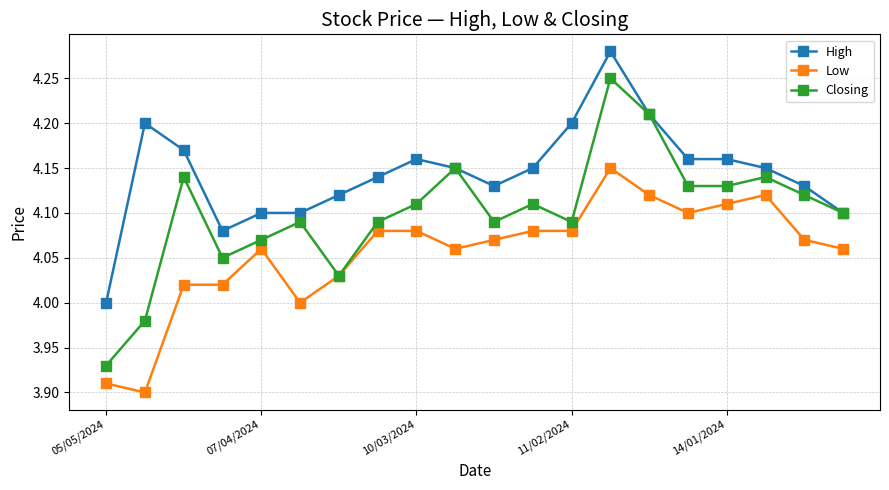

Which series has the widest spread of values?

Closing